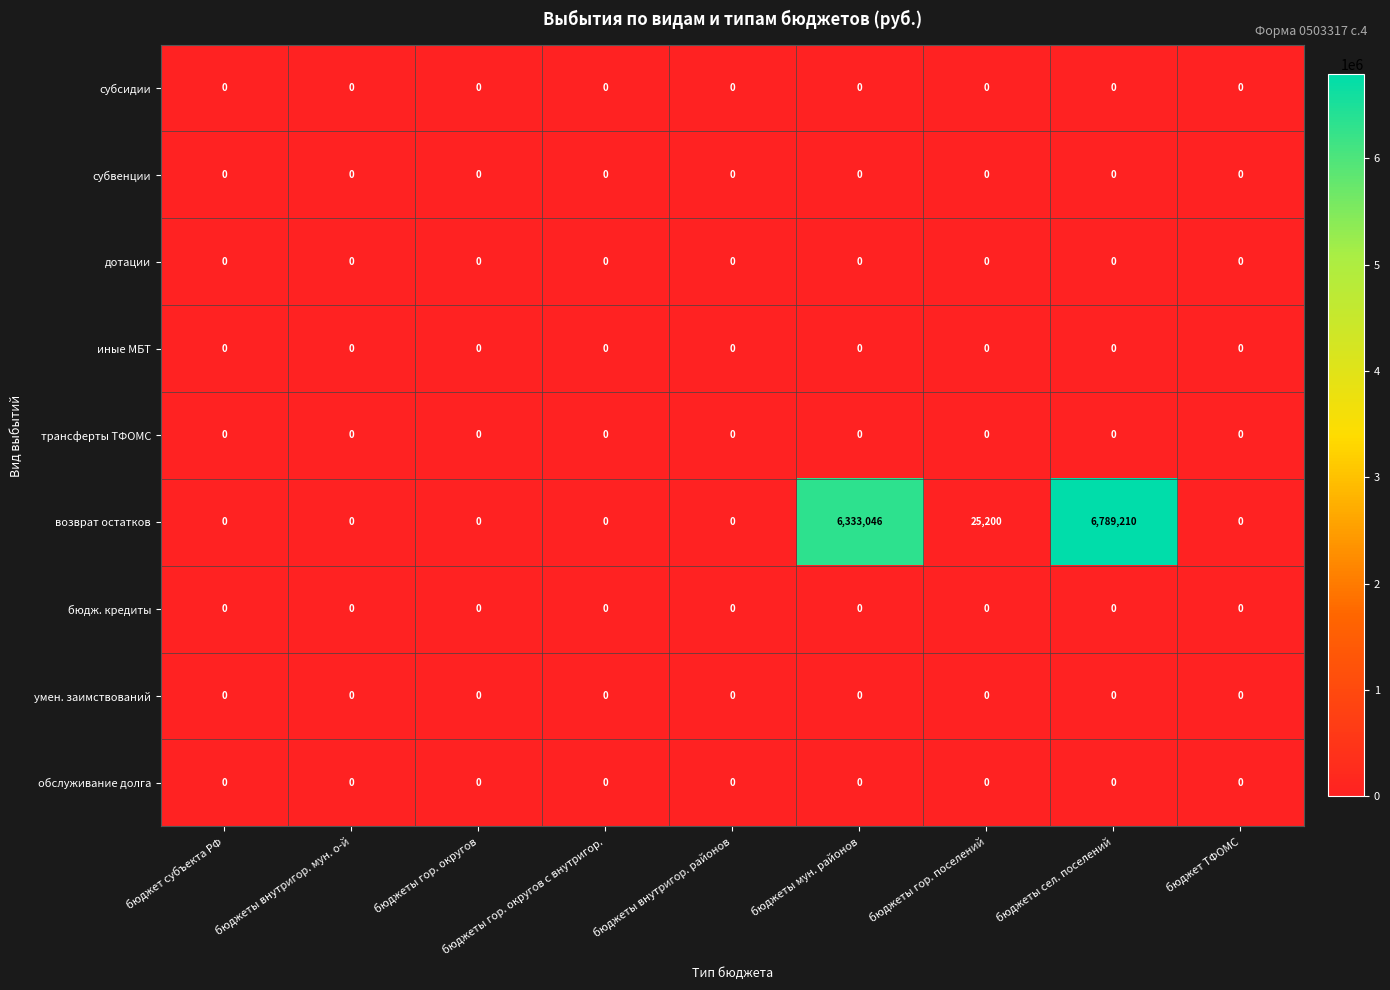

What is the maximum value shown in the chart?

6789210